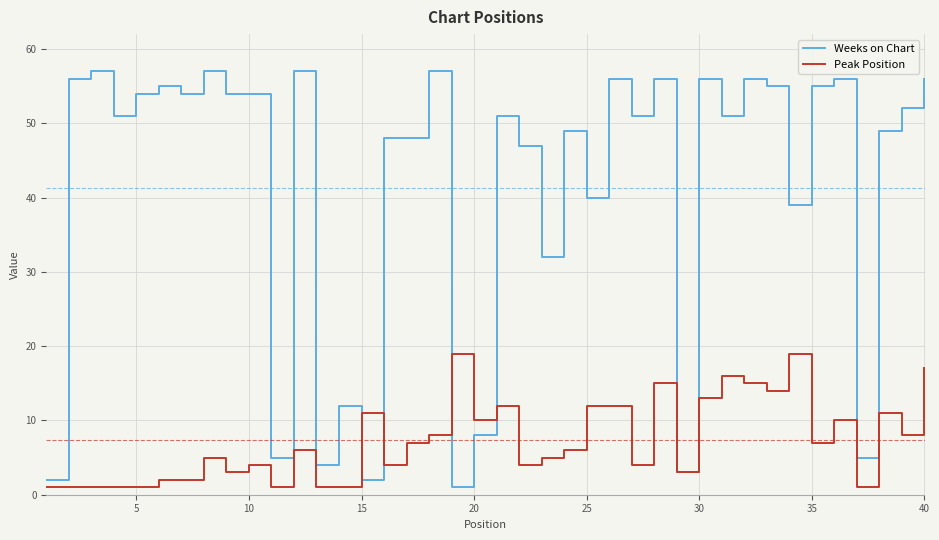

Which series has the largest total across all categories?

Weeks on Chart